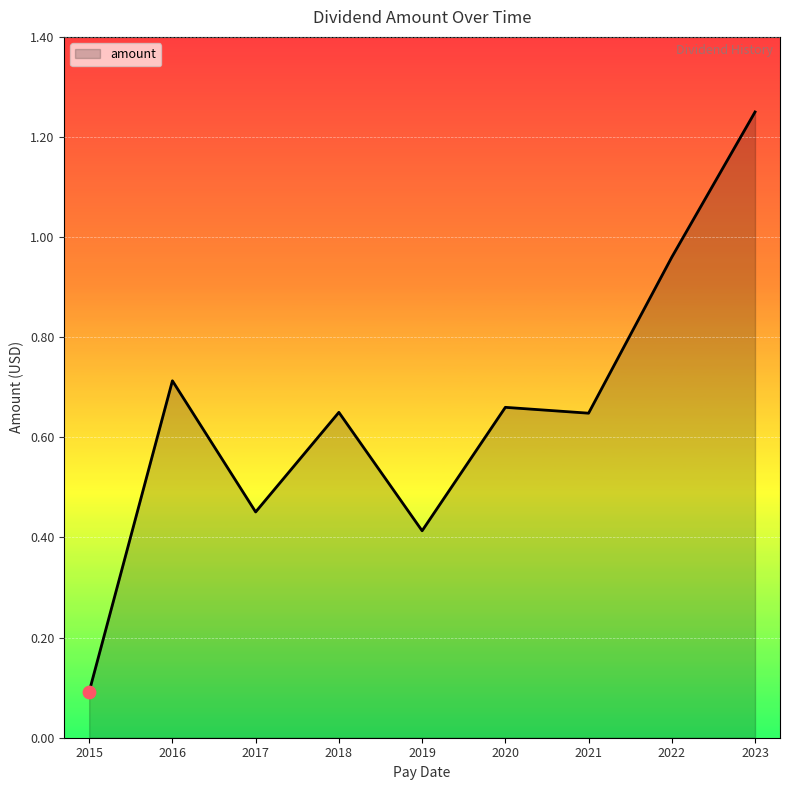

Which has a higher value, 2015 or 2023?

2023